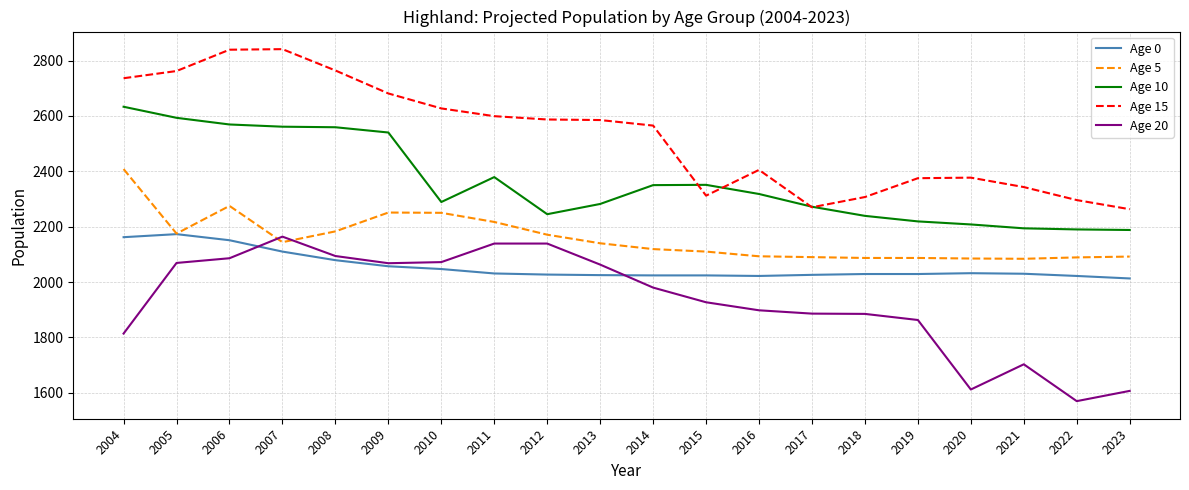

What is the sum of all Age 15 values?

50534